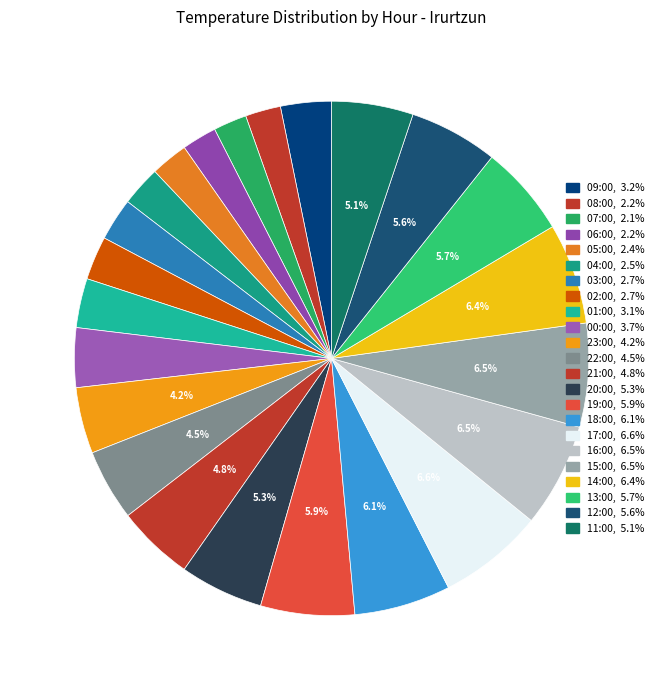

What percentage is the 18:00 slice, to the nearest percent?

6%